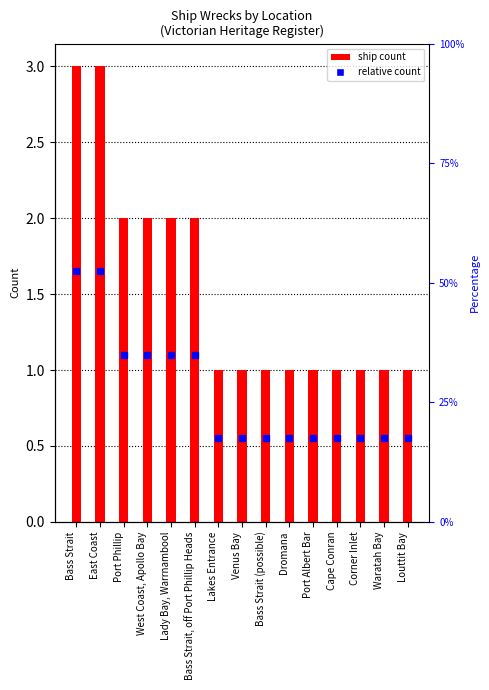

Which label corresponds to the largest value in the chart?

Bass Strait